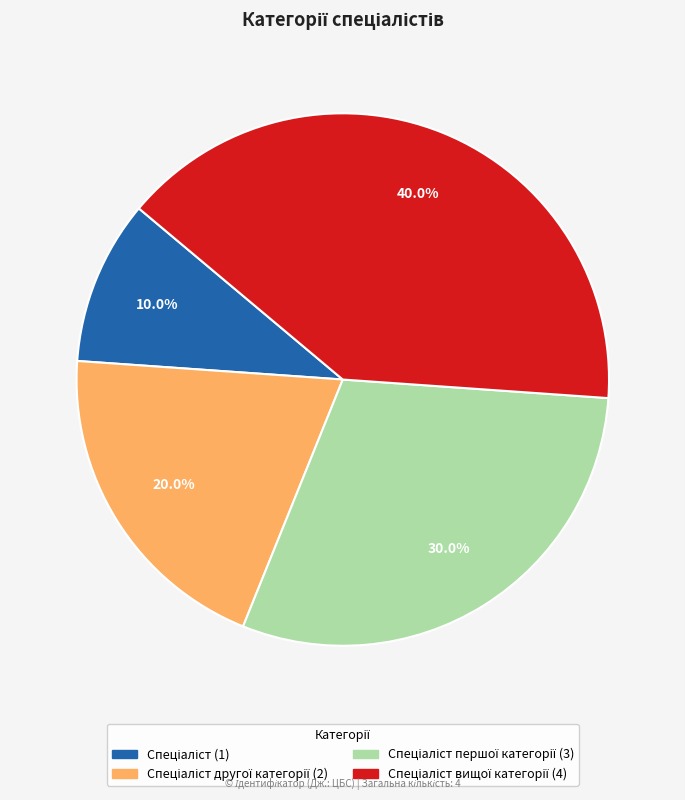

Is there a majority slice in this chart?

No